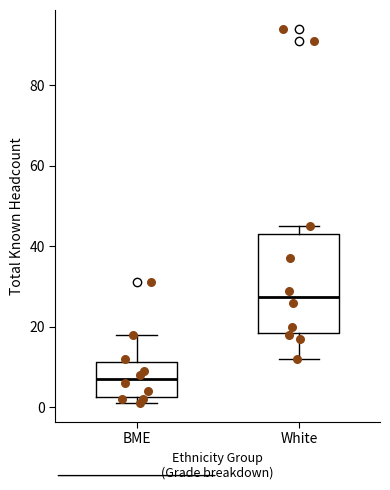

Reading left to right, transcribe this box plot: for each box, give where its median line is, the range the box spans, and where its two whiskers end, as read against the y-axis. The values are not printed on the chart, so give them approximately, as read against the axis.

BME: median 8, box 2 to 12, whiskers 2 (just below the box's lower edge) to 18
White: median 28, box 18 to 44, whiskers 12 to 46